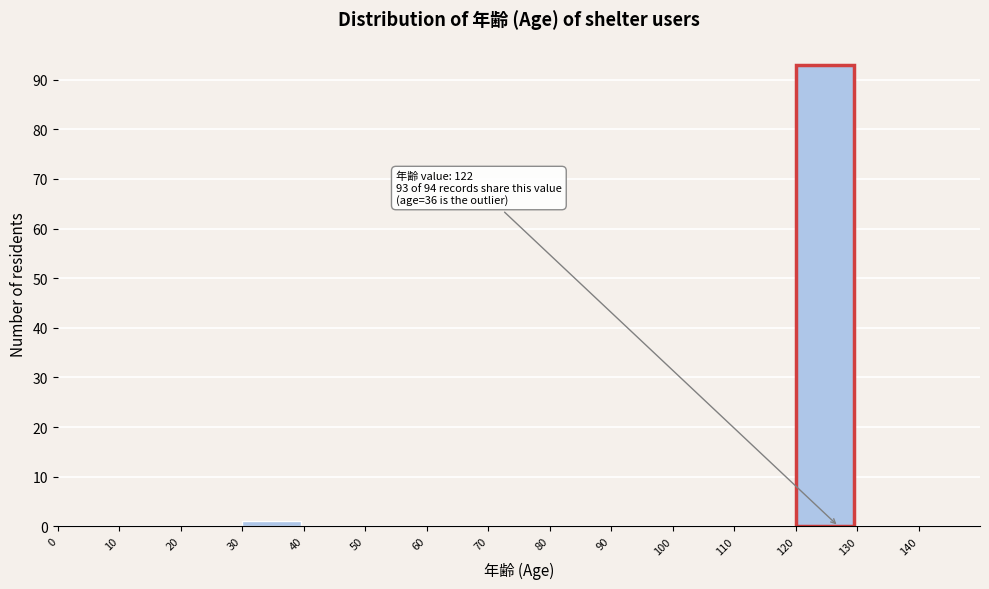

Over which range of the x-axis is the bar tallest?

120 to 130